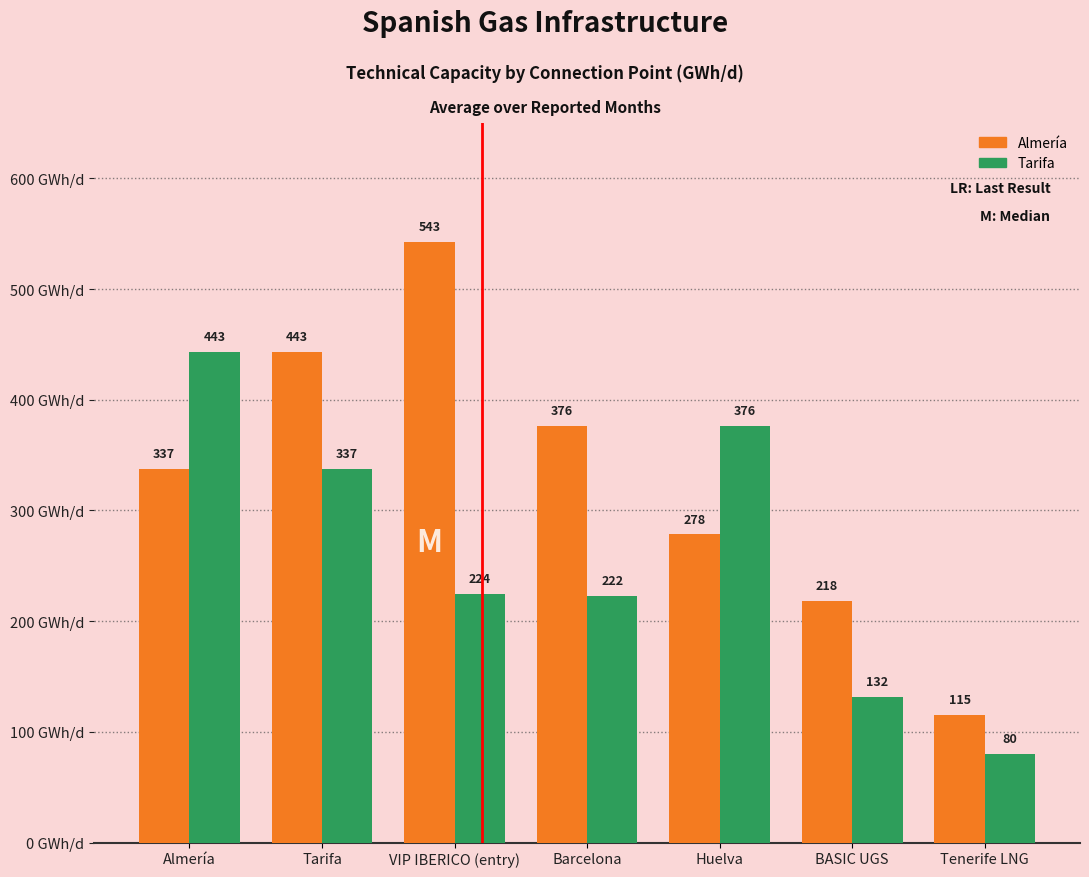

Is the value of Tarifa at BASIC UGS greater than the value of Almería at BASIC UGS?

No